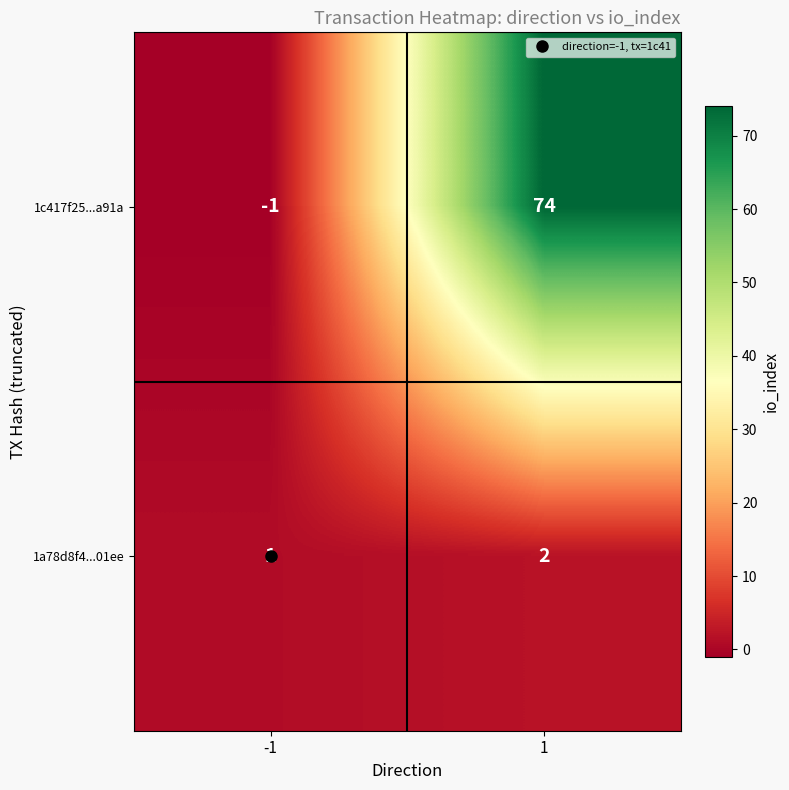

What is the sum of all 1a78d8f4...01ee values?

3